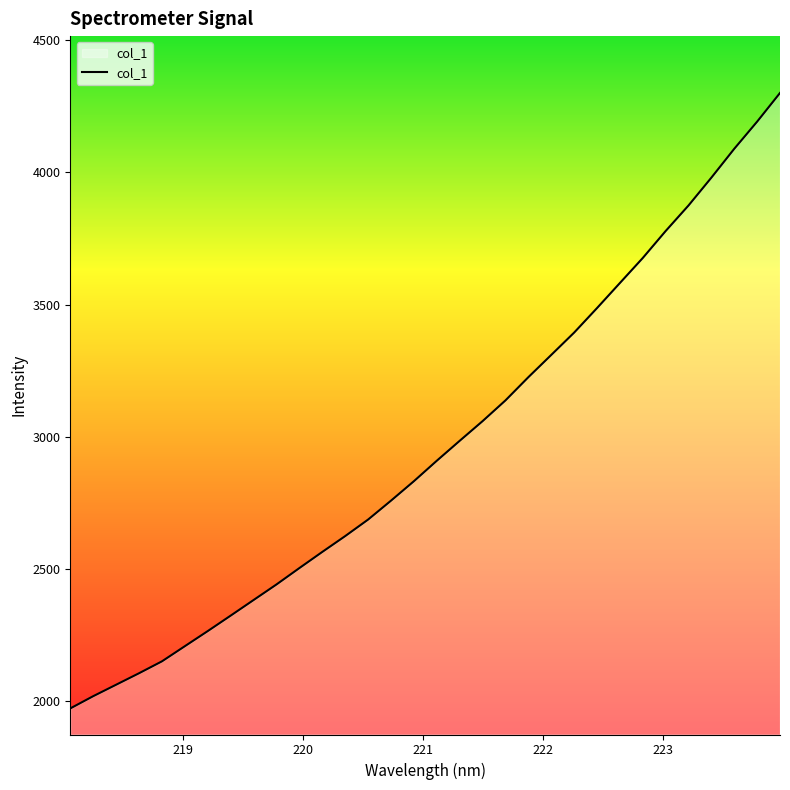

What is the smallest value displayed?

1972.5